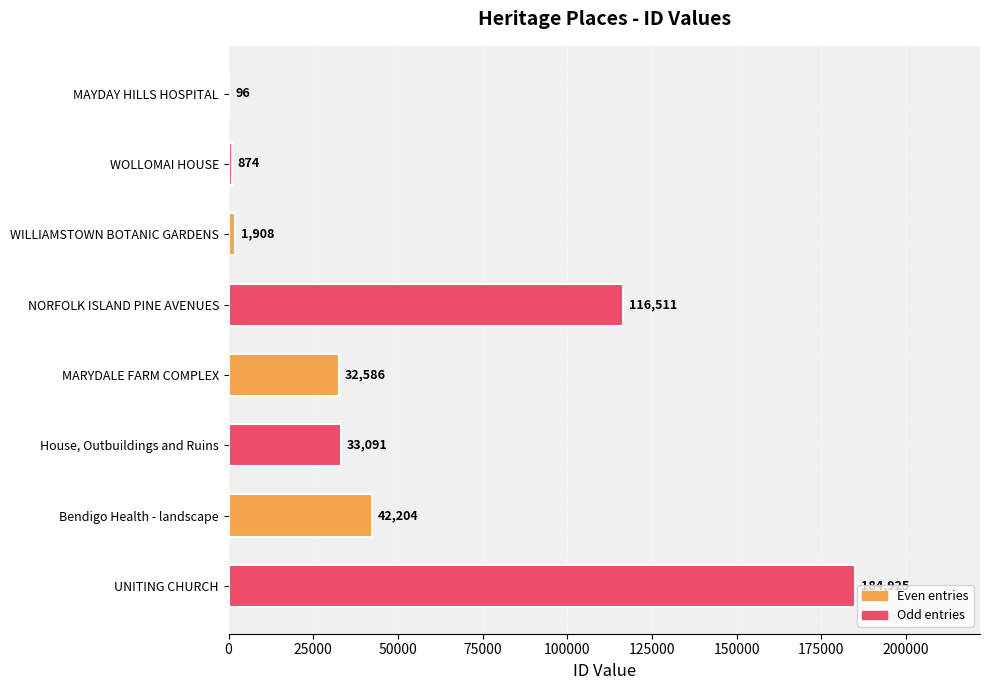

Reading top to bottom, list all the values displayed in this chart.

MAYDAY HILLS HOSPITAL=96	WOLLOMAI HOUSE=874	WILLIAMSTOWN BOTANIC GARDENS=1908	NORFOLK ISLAND PINE AVENUES=116511	MARYDALE FARM COMPLEX=32586	House, Outbuildings and Ruins=33091	Bendigo Health - landscape=42204	UNITING CHURCH=184925